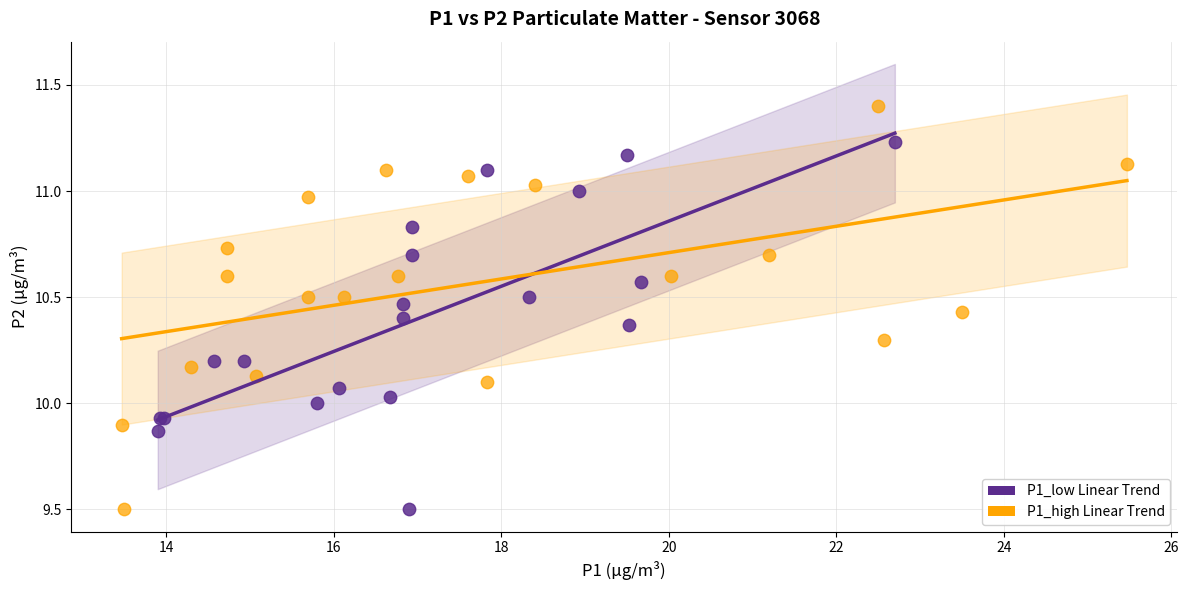

Which series contains the highest Y value?

P1_high Linear Trend